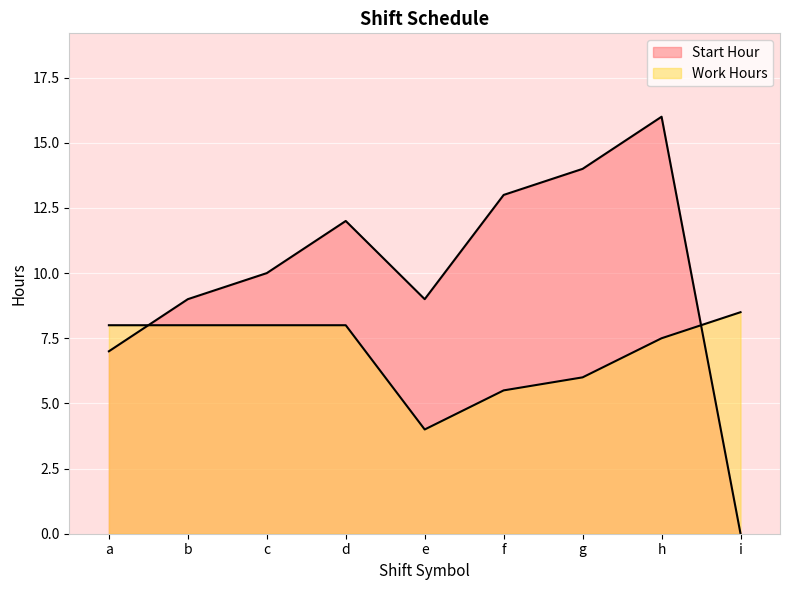

Rank the categories by Work Hours value from highest to lowest.

i, b, d, a, c, h, g, f, e